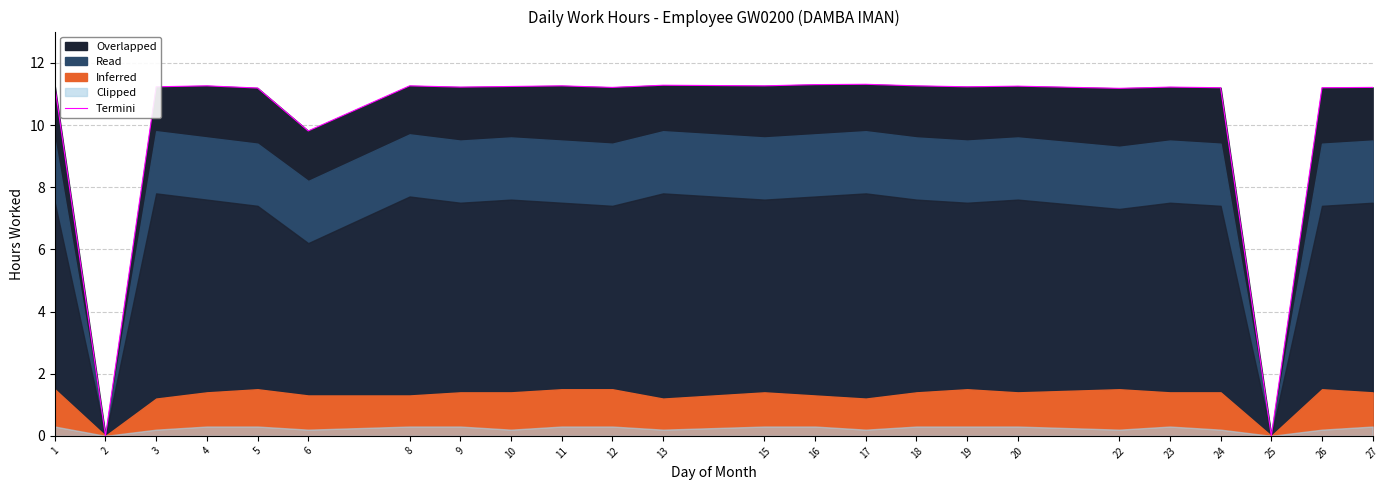

How many positive values are there?

22